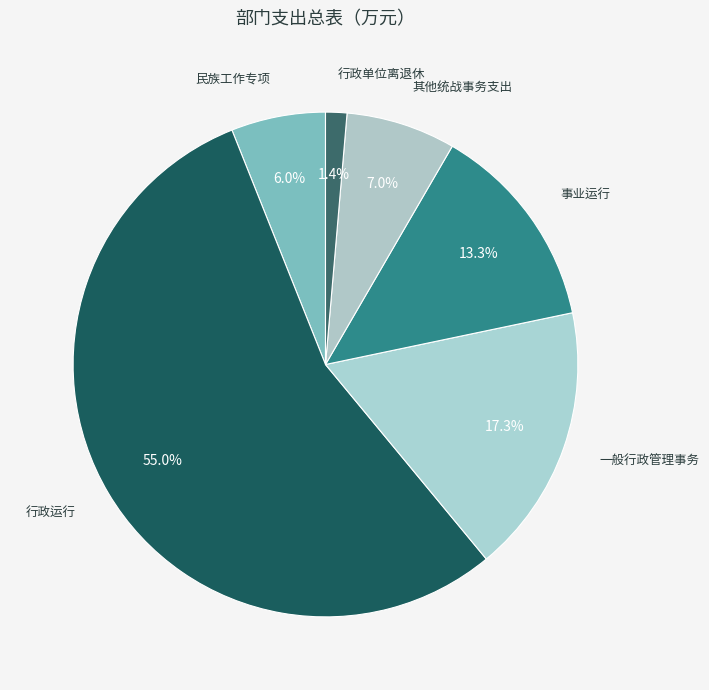

Which category has the biggest portion of the pie?

行政运行